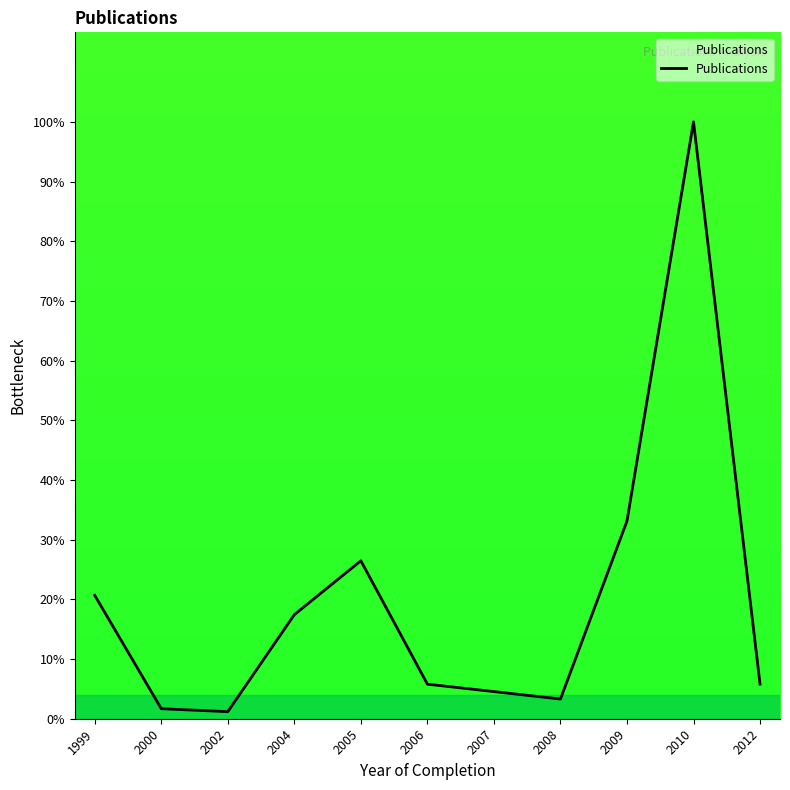

What is the difference between the values at 2006 and 2008?

2.5